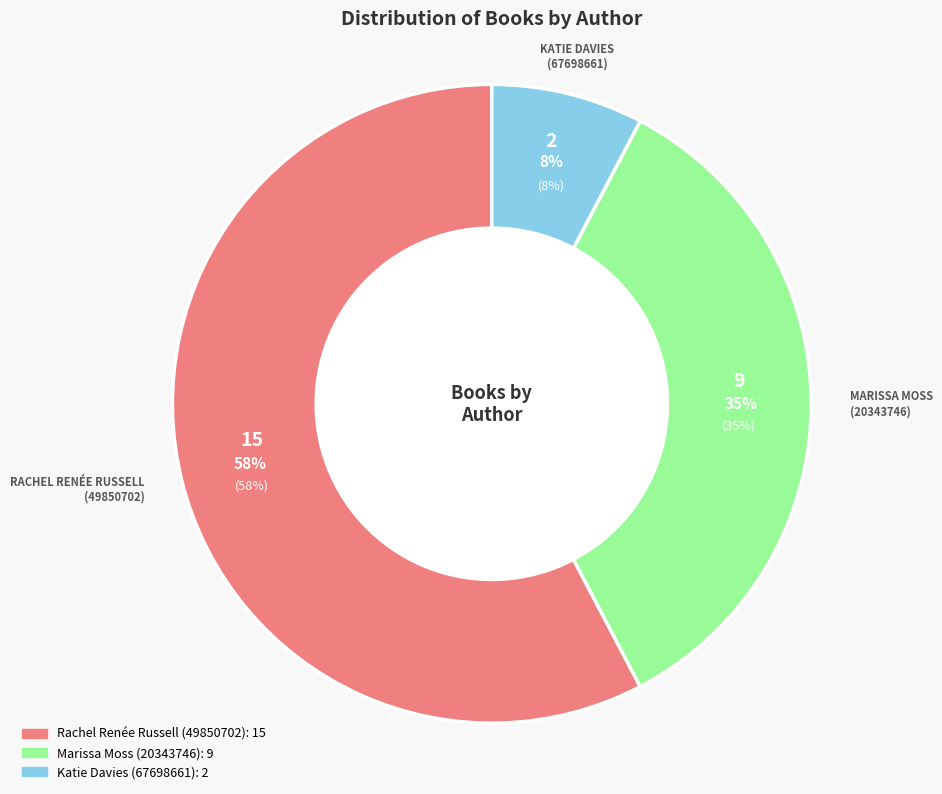

How many slices are in this pie chart?

2